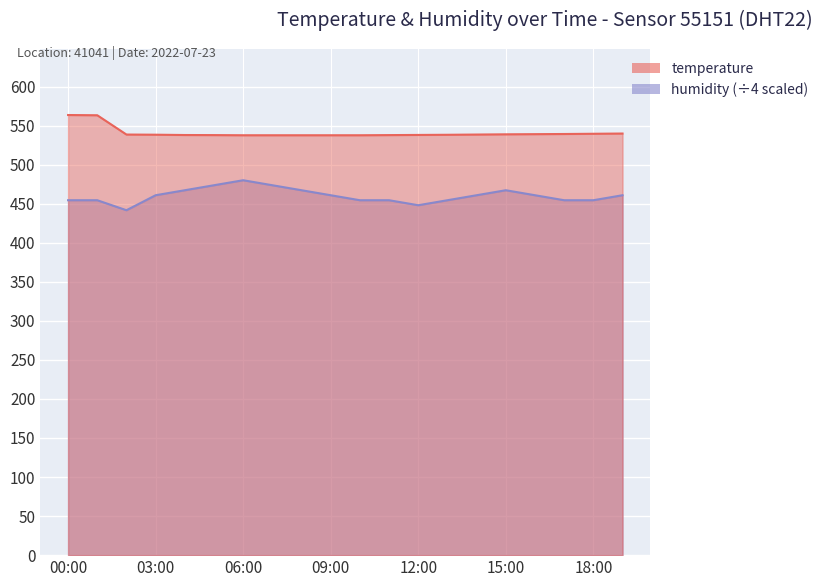

True or false: humidity and temperature cross at least once.

False